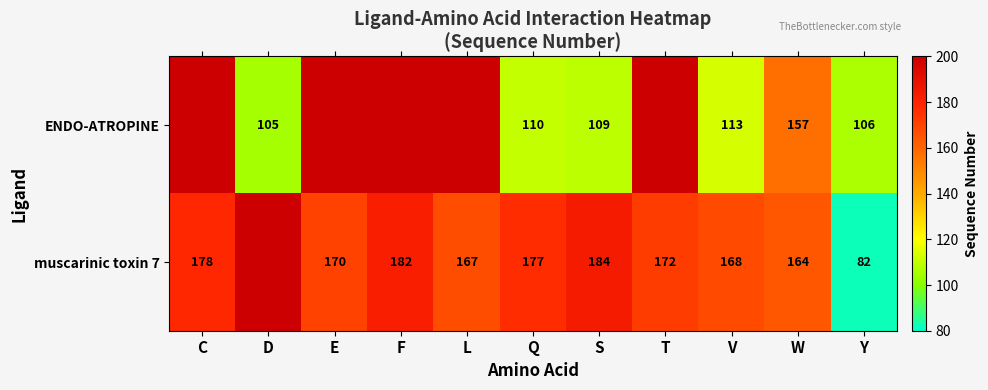

Which series changed the most between S and W?

ENDO-ATROPINE